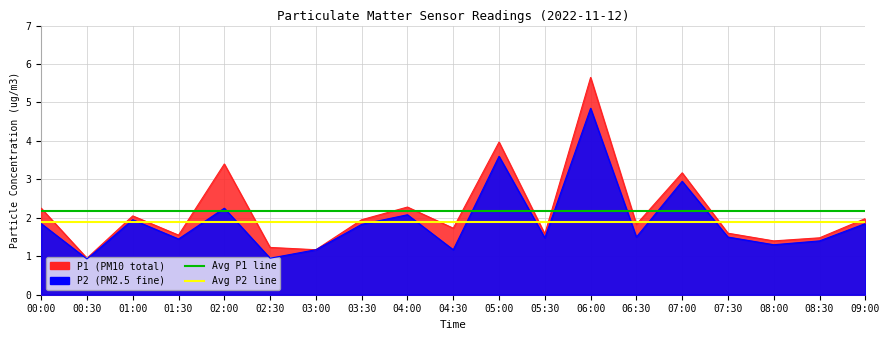

How many lines are shown in the chart?

2